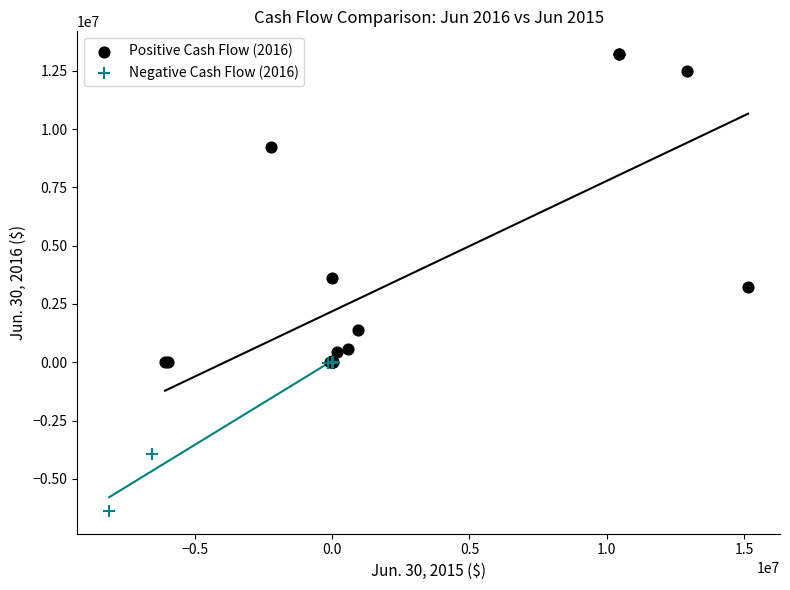

Which series has the widest spread of Y values?

Positive Cash Flow (2016)